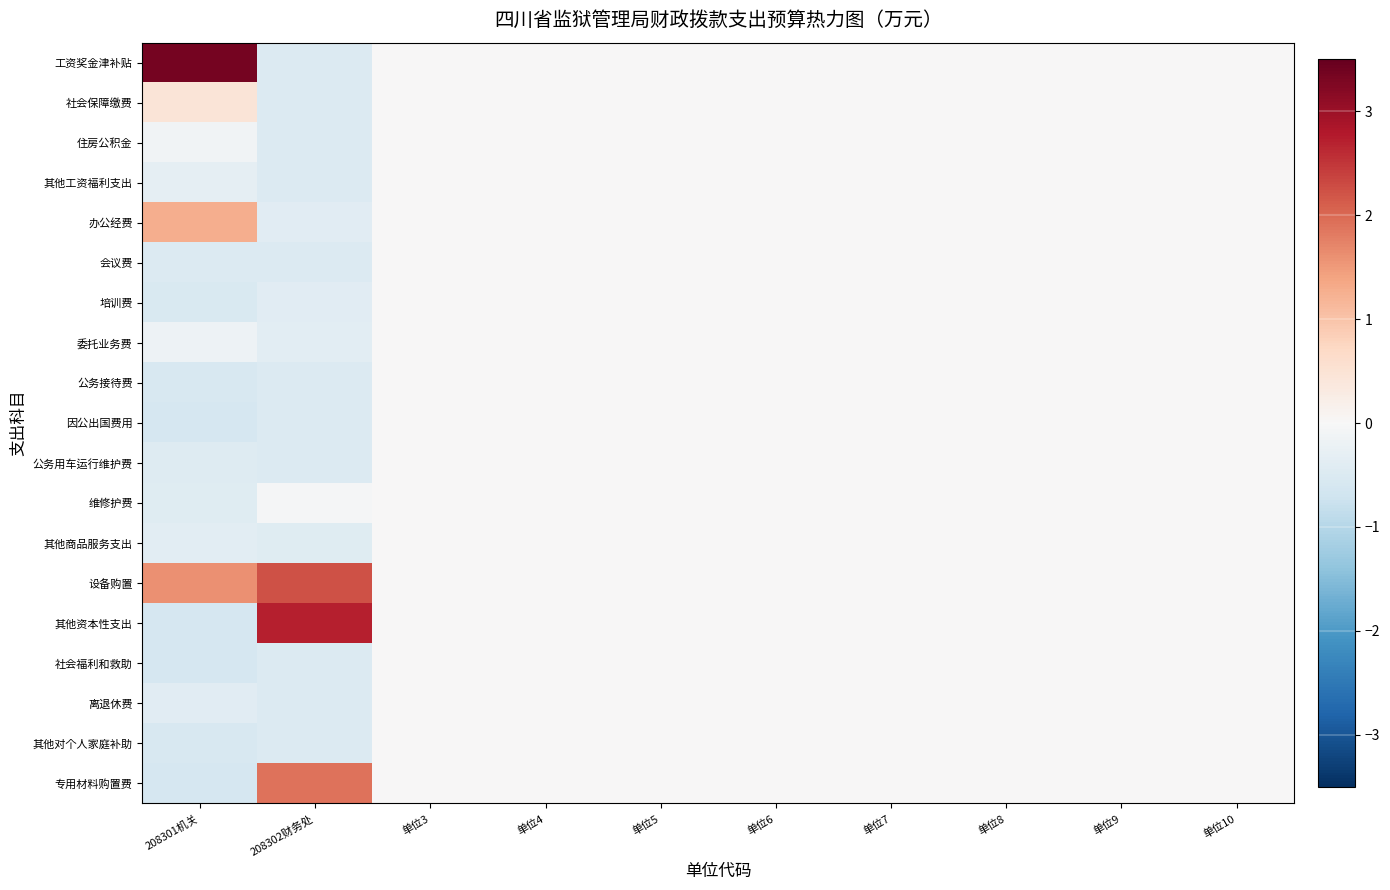

Reading left to right, transcribe all the data shown in this chart.

工资奖金津补贴: 208301机关=3.4	208302财务处=-0.5	单位3=0.0	单位4=0.0	单位5=0.0	单位6=0.0	单位7=0.0	单位8=0.0	单位9=0.0	单位10=0.0
社会保障缴费: 208301机关=0.5	208302财务处=-0.5	单位3=0.0	单位4=0.0	单位5=0.0	单位6=0.0	单位7=0.0	单位8=0.0	单位9=0.0	单位10=0.0
住房公积金: 208301机关=-0.1	208302财务处=-0.5	单位3=0.0	单位4=0.0	单位5=0.0	单位6=0.0	单位7=0.0	单位8=0.0	单位9=0.0	单位10=0.0
其他工资福利支出: 208301机关=-0.3	208302财务处=-0.5	单位3=0.0	单位4=0.0	单位5=0.0	单位6=0.0	单位7=0.0	单位8=0.0	单位9=0.0	单位10=0.0
办公经费: 208301机关=1.3	208302财务处=-0.4	单位3=0.0	单位4=0.0	单位5=0.0	单位6=0.0	单位7=0.0	单位8=0.0	单位9=0.0	单位10=0.0
会议费: 208301机关=-0.5	208302财务处=-0.5	单位3=0.0	单位4=0.0	单位5=0.0	单位6=0.0	单位7=0.0	单位8=0.0	单位9=0.0	单位10=0.0
培训费: 208301机关=-0.5	208302财务处=-0.4	单位3=0.0	单位4=0.0	单位5=0.0	单位6=0.0	单位7=0.0	单位8=0.0	单位9=0.0	单位10=0.0
委托业务费: 208301机关=-0.2	208302财务处=-0.4	单位3=0.0	单位4=0.0	单位5=0.0	单位6=0.0	单位7=0.0	单位8=0.0	单位9=0.0	单位10=0.0
公务接待费: 208301机关=-0.6	208302财务处=-0.5	单位3=0.0	单位4=0.0	单位5=0.0	单位6=0.0	单位7=0.0	单位8=0.0	单位9=0.0	单位10=0.0
因公出国费用: 208301机关=-0.6	208302财务处=-0.5	单位3=0.0	单位4=0.0	单位5=0.0	单位6=0.0	单位7=0.0	单位8=0.0	单位9=0.0	单位10=0.0
公务用车运行维护费: 208301机关=-0.5	208302财务处=-0.5	单位3=0.0	单位4=0.0	单位5=0.0	单位6=0.0	单位7=0.0	单位8=0.0	单位9=0.0	单位10=0.0
维修护费: 208301机关=-0.4	208302财务处=-0.0	单位3=0.0	单位4=0.0	单位5=0.0	单位6=0.0	单位7=0.0	单位8=0.0	单位9=0.0	单位10=0.0
其他商品服务支出: 208301机关=-0.4	208302财务处=-0.4	单位3=0.0	单位4=0.0	单位5=0.0	单位6=0.0	单位7=0.0	单位8=0.0	单位9=0.0	单位10=0.0
设备购置: 208301机关=1.6	208302财务处=2.2	单位3=0.0	单位4=0.0	单位5=0.0	单位6=0.0	单位7=0.0	单位8=0.0	单位9=0.0	单位10=0.0
其他资本性支出: 208301机关=-0.6	208302财务处=2.7	单位3=0.0	单位4=0.0	单位5=0.0	单位6=0.0	单位7=0.0	单位8=0.0	单位9=0.0	单位10=0.0
社会福利和救助: 208301机关=-0.6	208302财务处=-0.5	单位3=0.0	单位4=0.0	单位5=0.0	单位6=0.0	单位7=0.0	单位8=0.0	单位9=0.0	单位10=0.0
离退休费: 208301机关=-0.4	208302财务处=-0.5	单位3=0.0	单位4=0.0	单位5=0.0	单位6=0.0	单位7=0.0	单位8=0.0	单位9=0.0	单位10=0.0
其他对个人家庭补助: 208301机关=-0.6	208302财务处=-0.5	单位3=0.0	单位4=0.0	单位5=0.0	单位6=0.0	单位7=0.0	单位8=0.0	单位9=0.0	单位10=0.0
专用材料购置费: 208301机关=-0.6	208302财务处=1.9	单位3=0.0	单位4=0.0	单位5=0.0	单位6=0.0	单位7=0.0	单位8=0.0	单位9=0.0	单位10=0.0